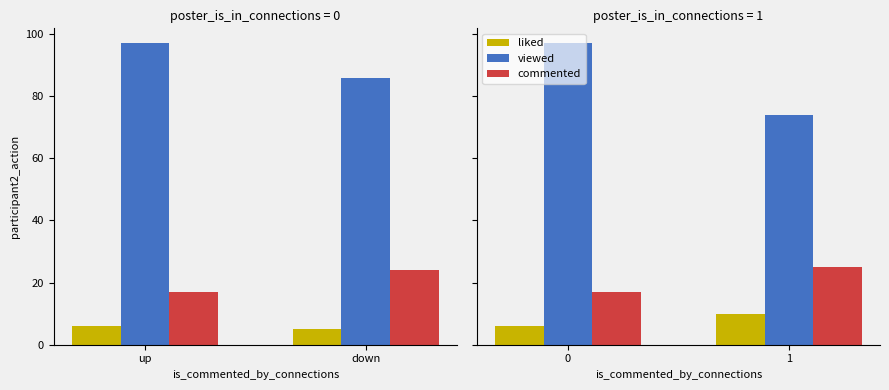

What are all the series names shown in the legend?

liked, viewed, commented